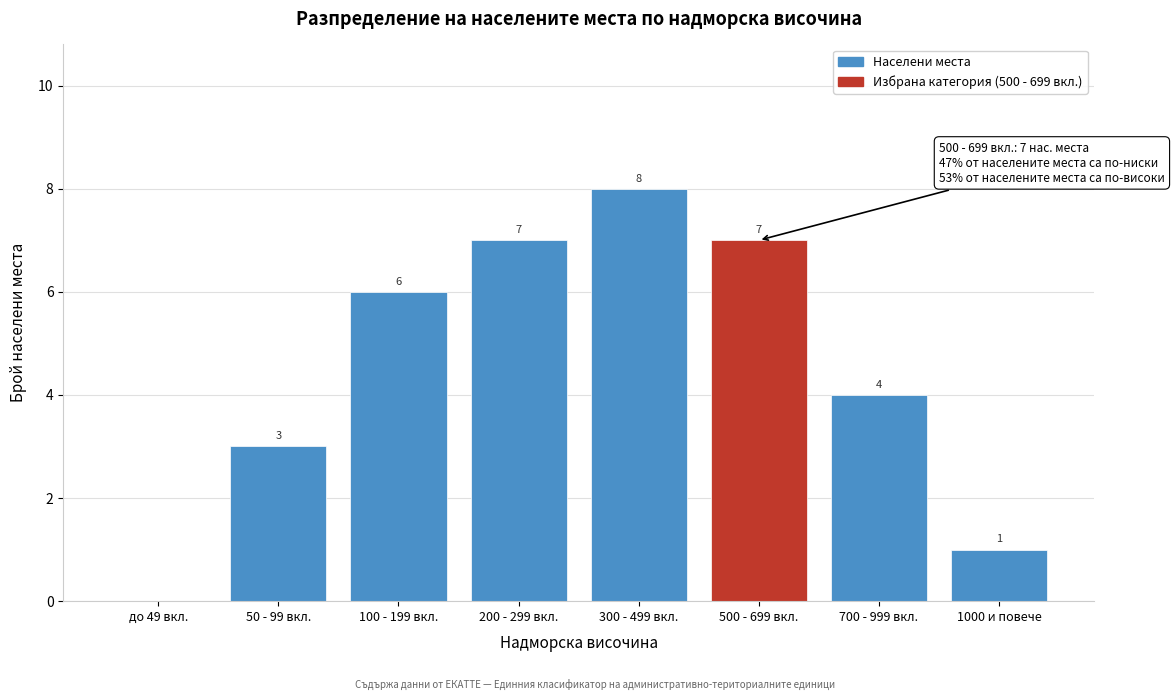

Reading left to right, transcribe all the data shown in this chart.

до 49 вкл.=0	50 - 99 вкл.=3	100 - 199 вкл.=6	200 - 299 вкл.=7	300 - 499 вкл.=8	500 - 699 вкл.=7	700 - 999 вкл.=4	1000 и повече=1